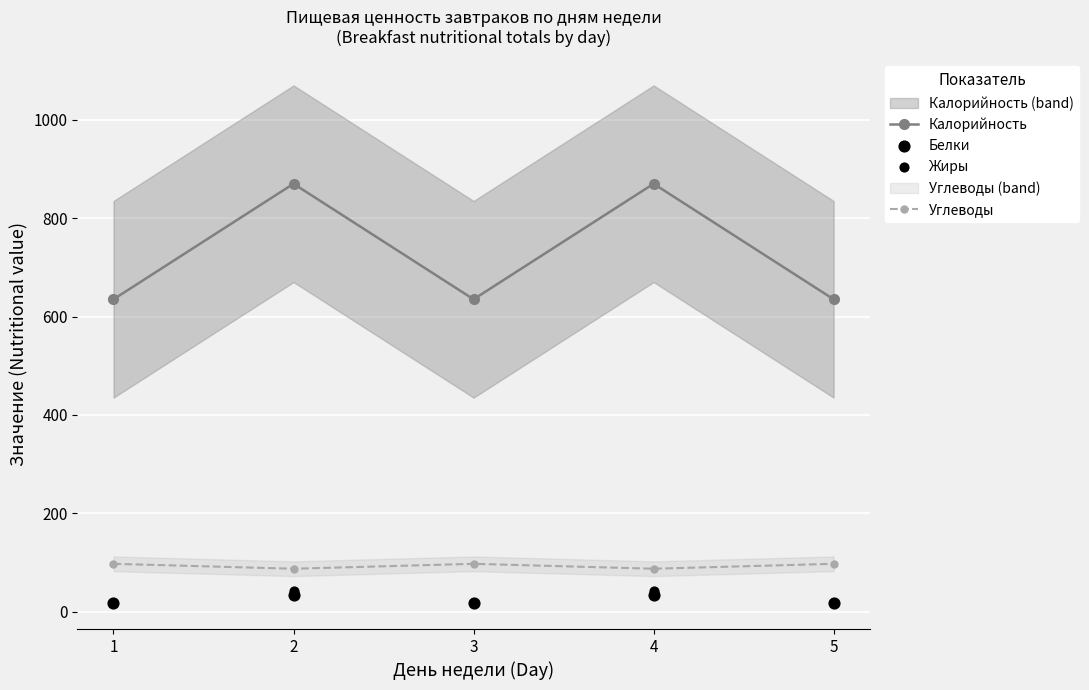

Which series has the largest Y range (max minus min)?

Калорийность